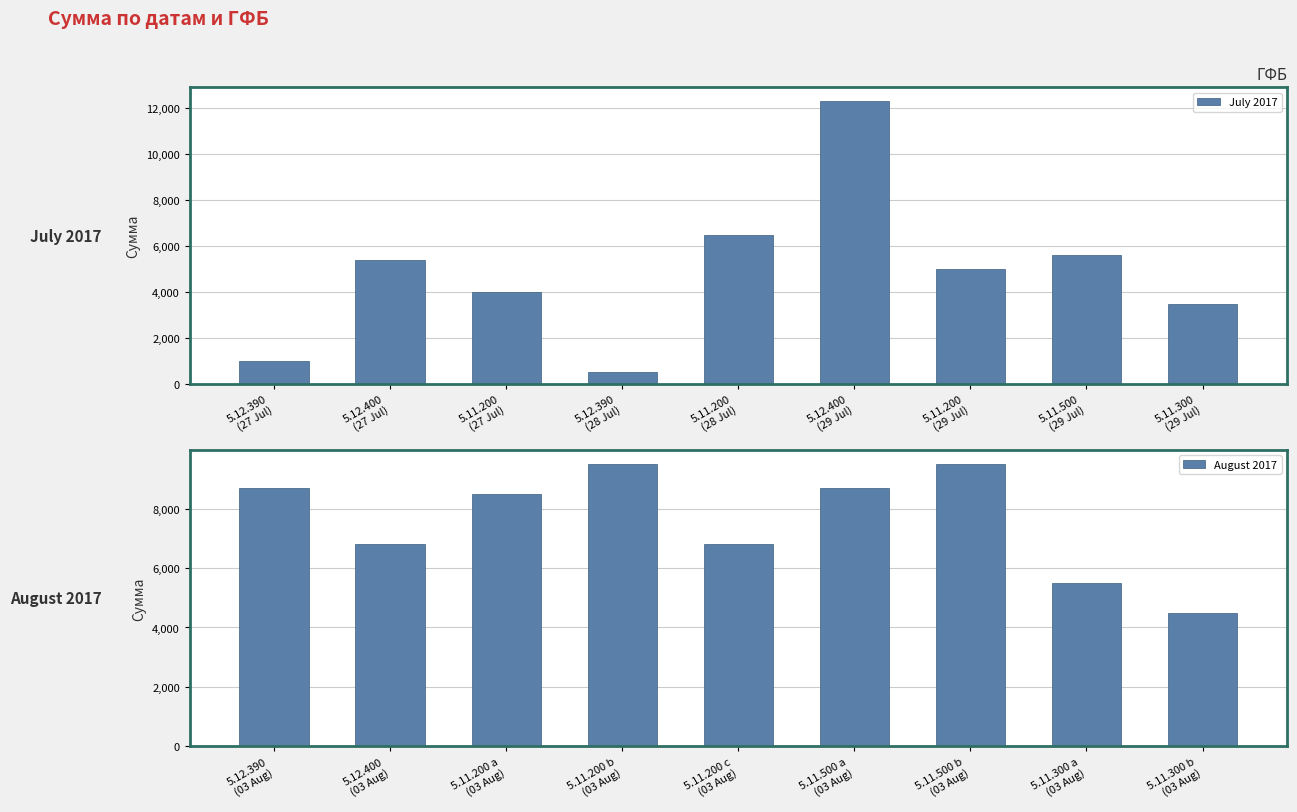

Count the number of categories in the chart.

9